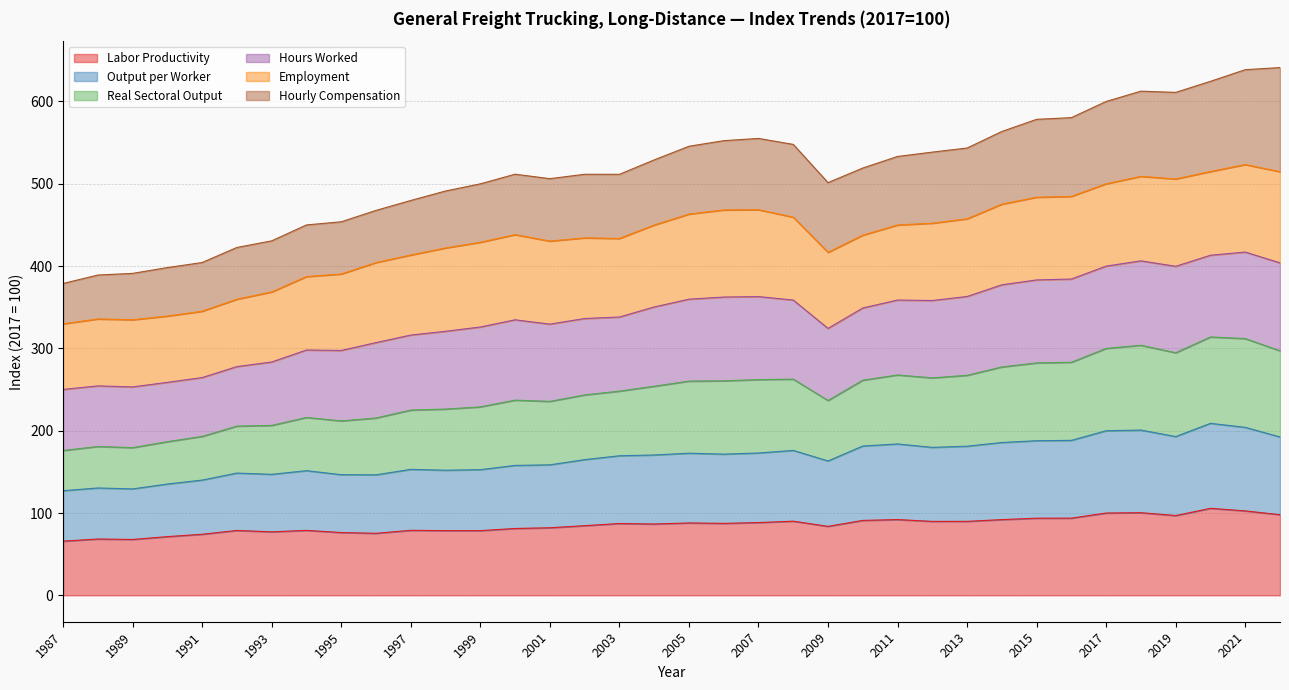

At which label does Labor Productivity first exceed 87?

2003